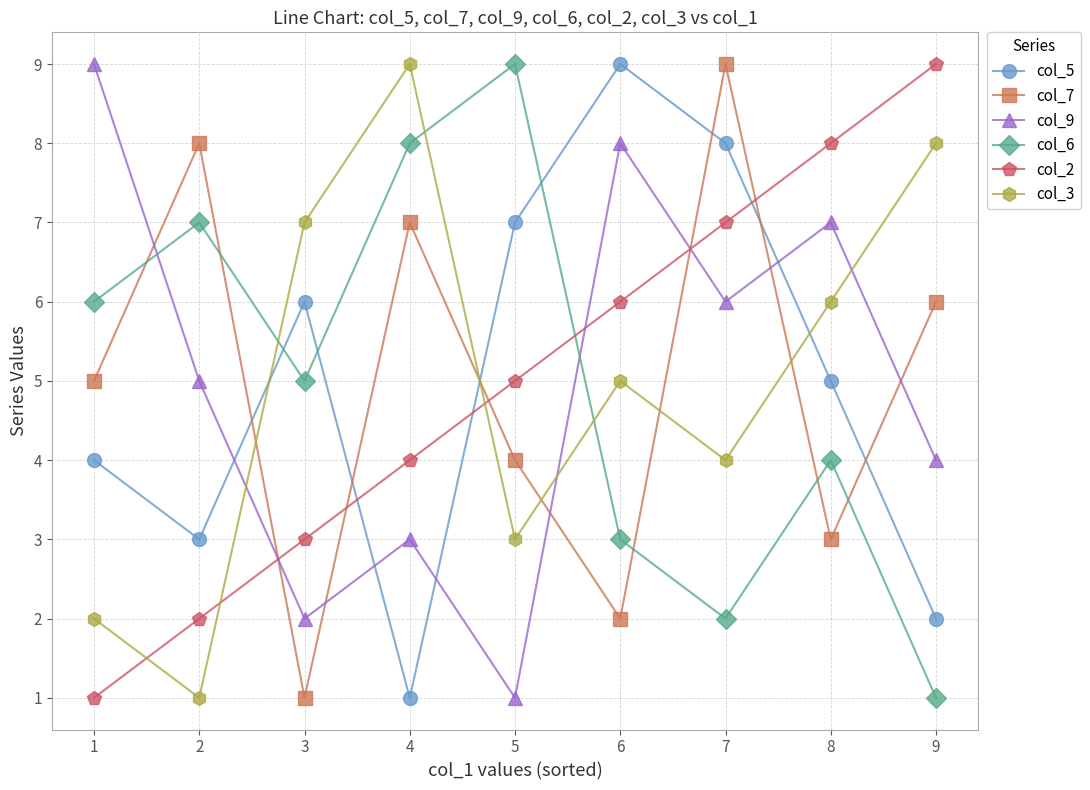

How many col_9 values are between 3 and 7?

5